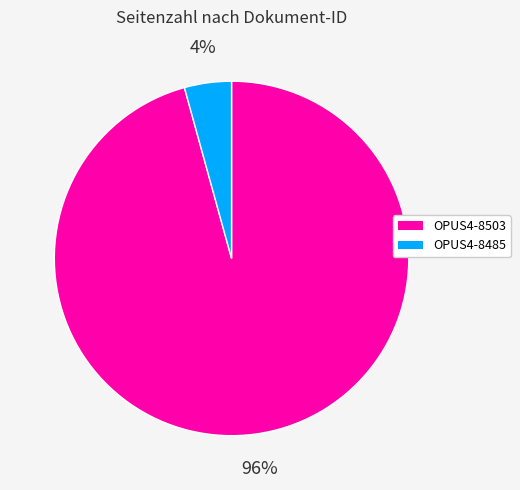

Which slice represents more than half of the pie?

OPUS4-8503